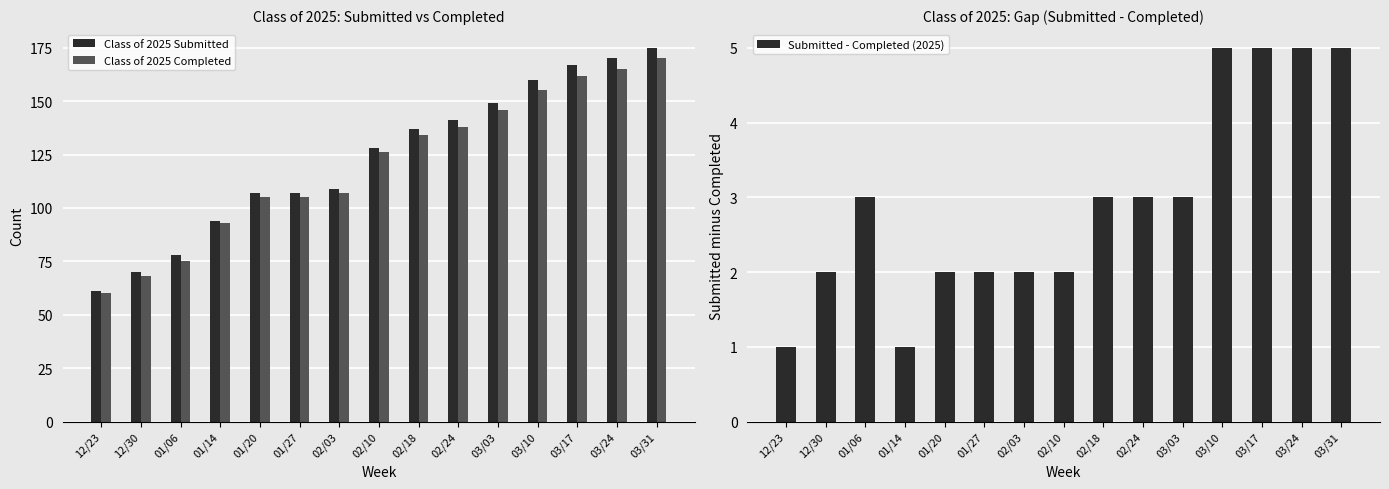

Count the number of categories in the chart.

15